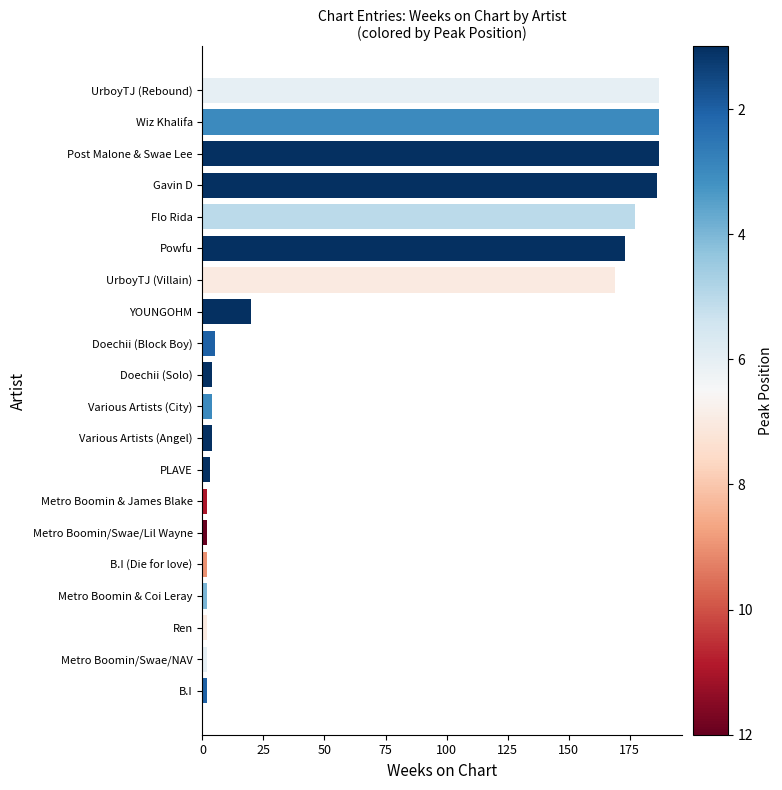

What is the smallest value displayed?

2